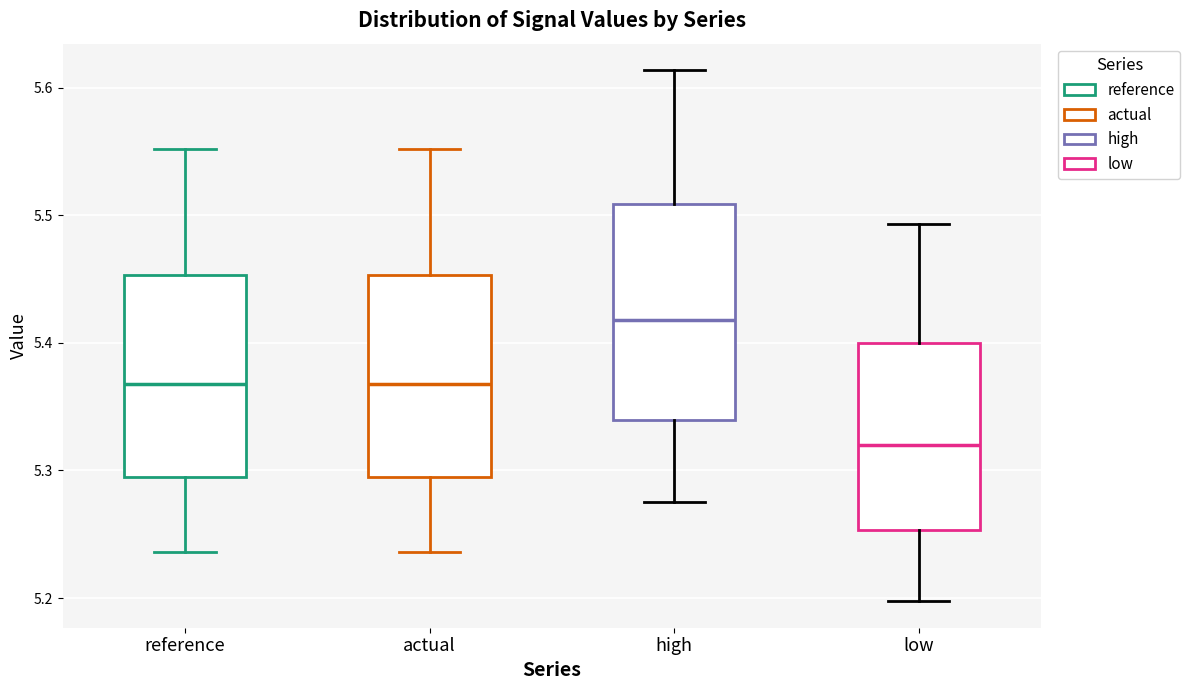

Where is the lower edge of the box for high on the y-axis? The values are not printed on the chart, so give them approximately, as read against the axis.

5.34